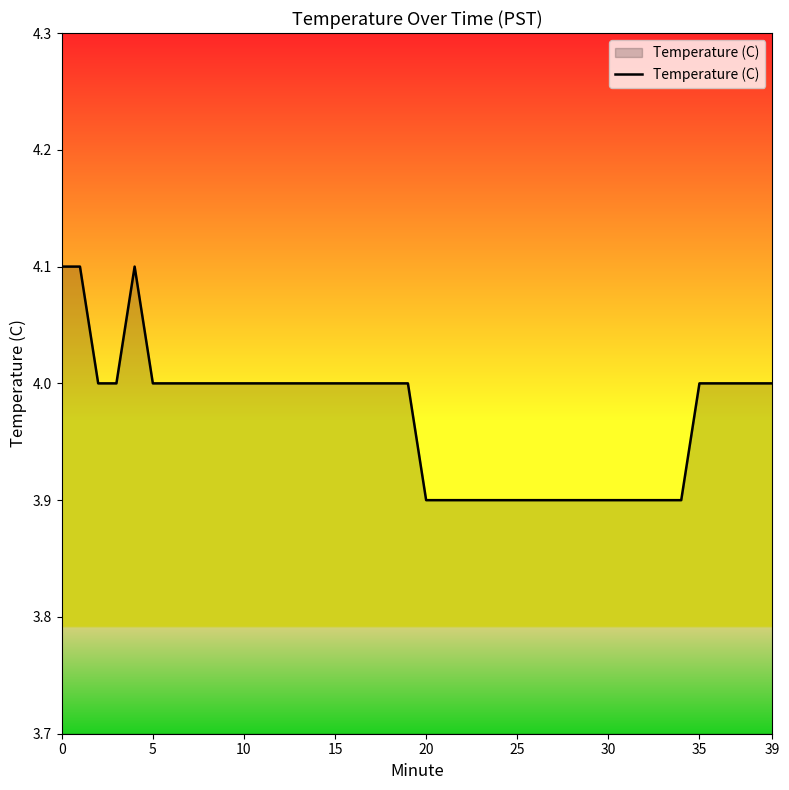

What is the maximum value shown in the chart?

4.1